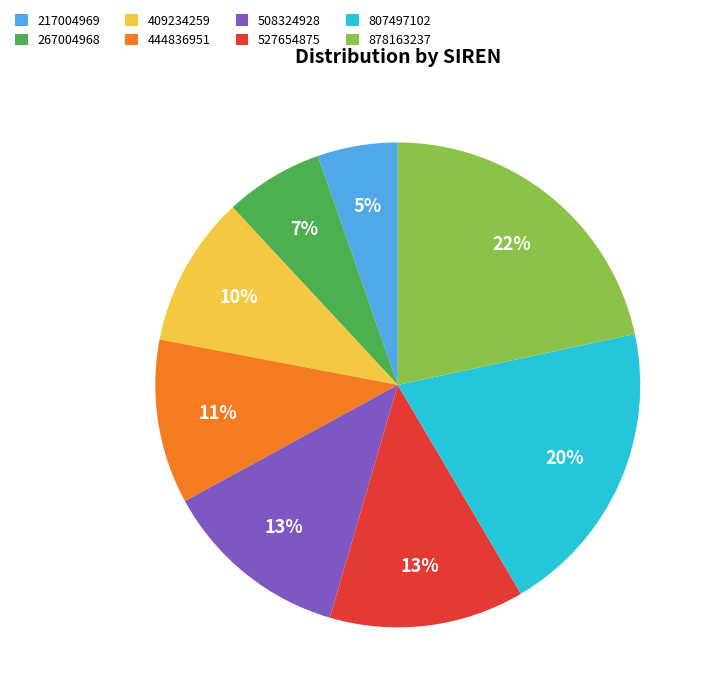

What percentage is the 878163237 slice, to the nearest percent?

22%